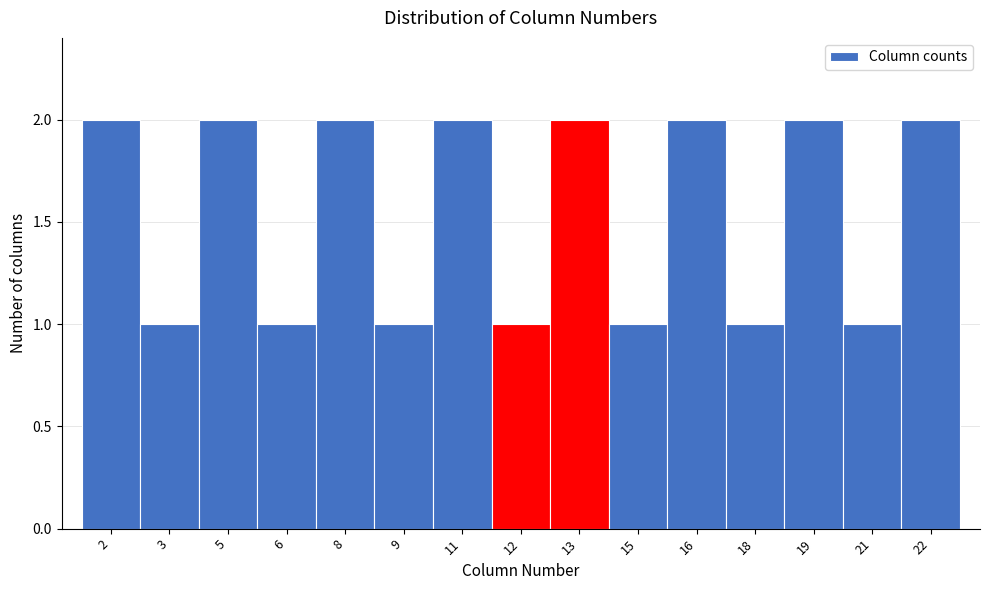

Reading right to left, list all the values displayed in this chart.

22=2	21=1	19=2	18=1	16=2	15=1	13=2	12=1	11=2	9=1	8=2	6=1	5=2	3=1	2=2